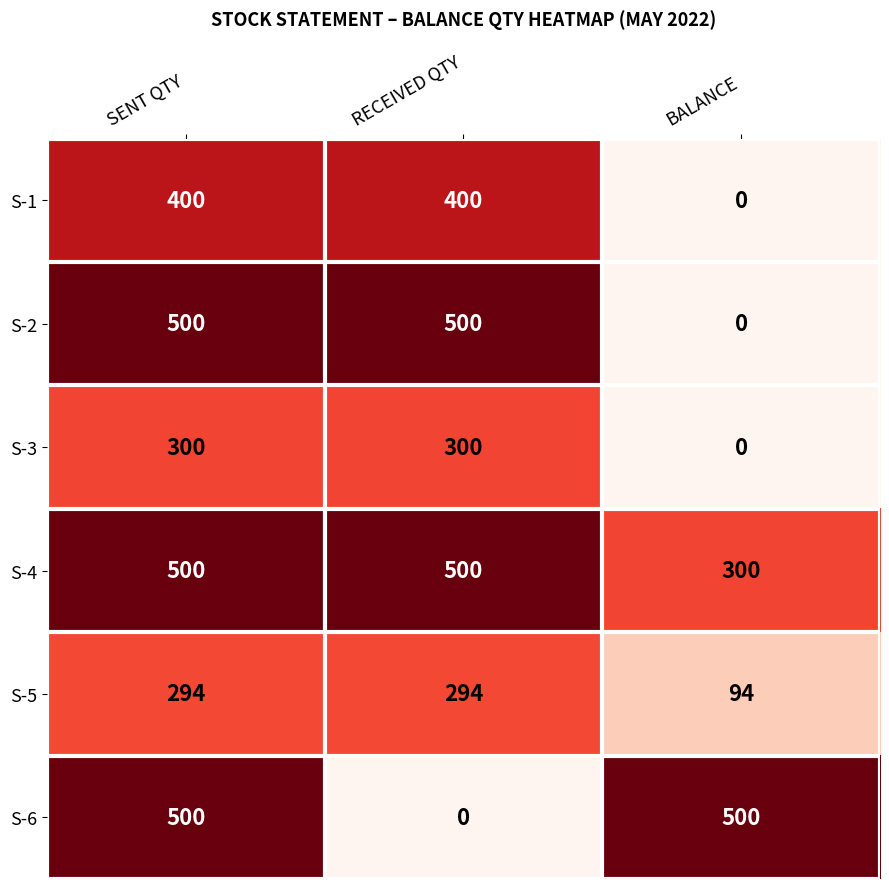

Reading left to right, extract all data points from this chart.

S-1: SENT QTY=400	RECEIVED QTY=400	BALANCE=0
S-2: SENT QTY=500	RECEIVED QTY=500	BALANCE=0
S-3: SENT QTY=300	RECEIVED QTY=300	BALANCE=0
S-4: SENT QTY=500	RECEIVED QTY=500	BALANCE=300
S-5: SENT QTY=294	RECEIVED QTY=294	BALANCE=94
S-6: SENT QTY=500	RECEIVED QTY=0	BALANCE=500